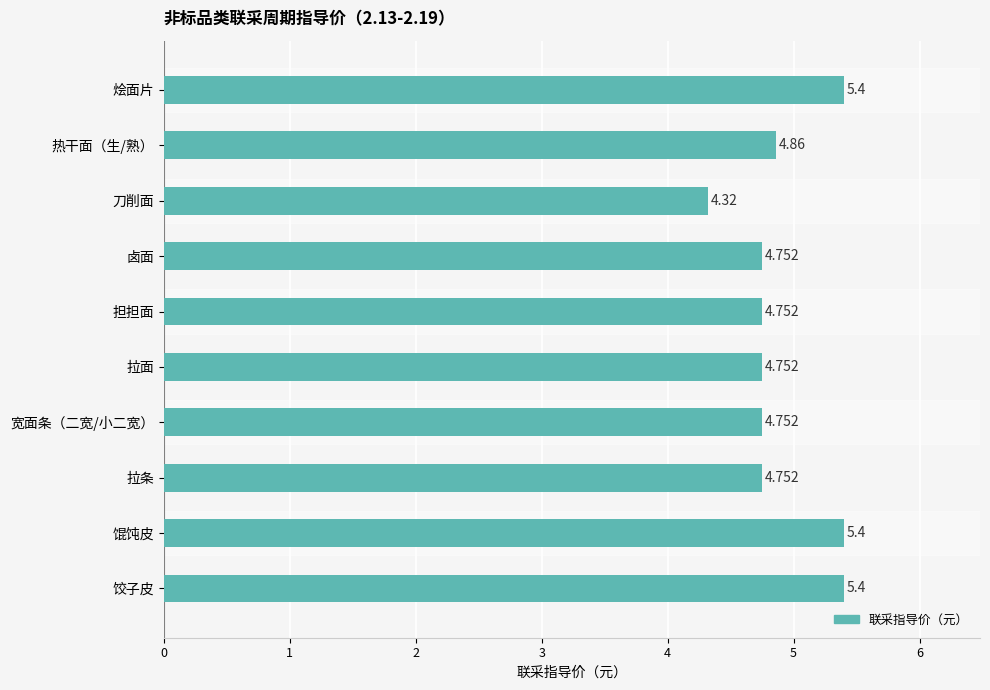

Where is the data nearest to the value 4?

刀削面